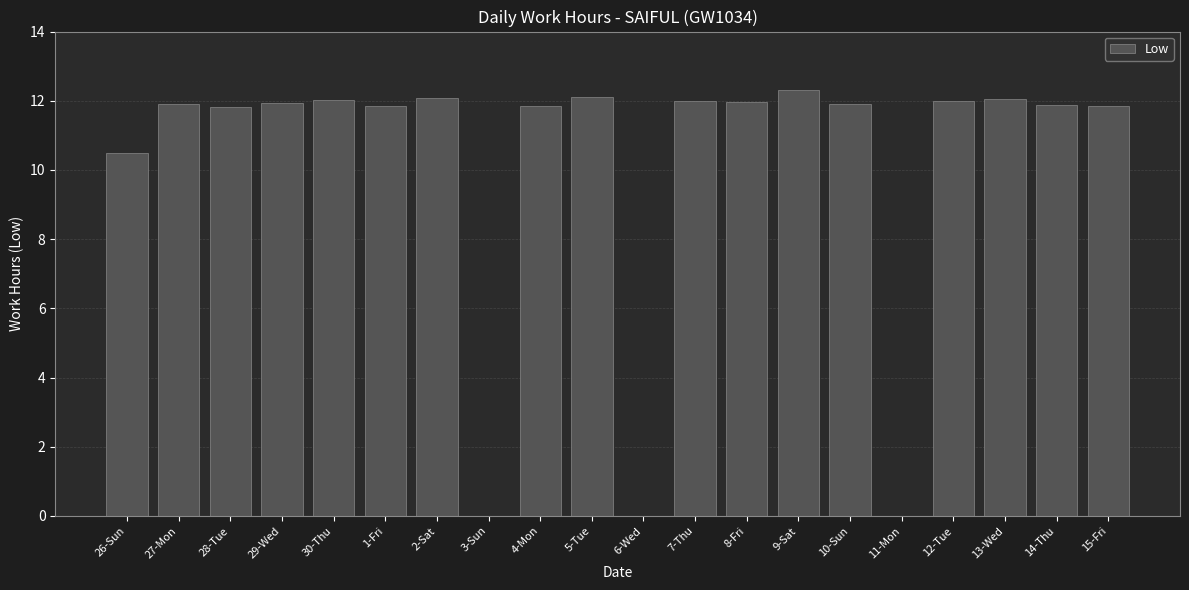

What is the sum of all values?

202.0